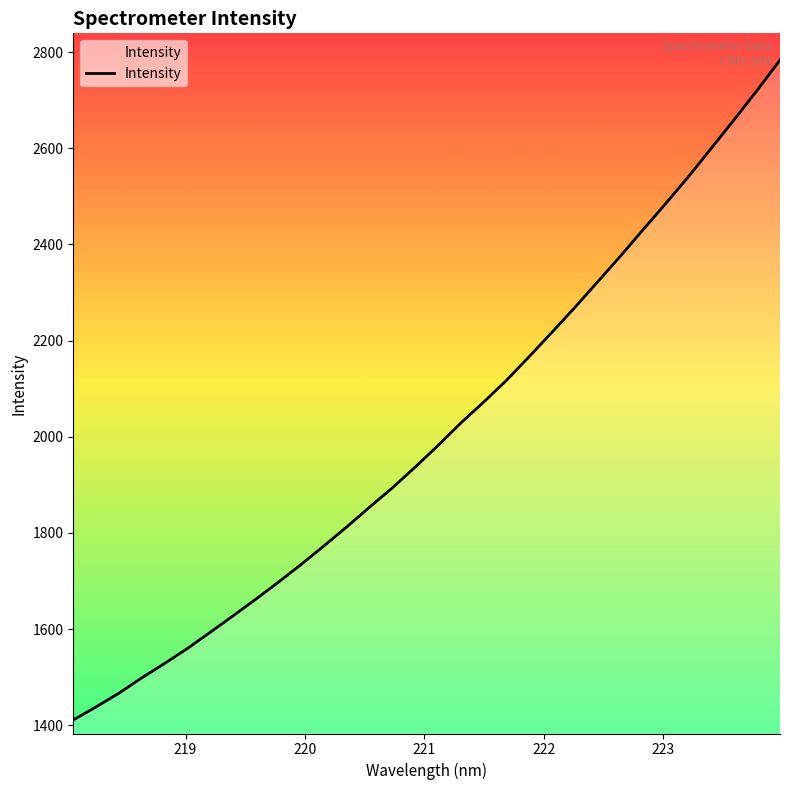

What is the smallest value displayed?

1411.0